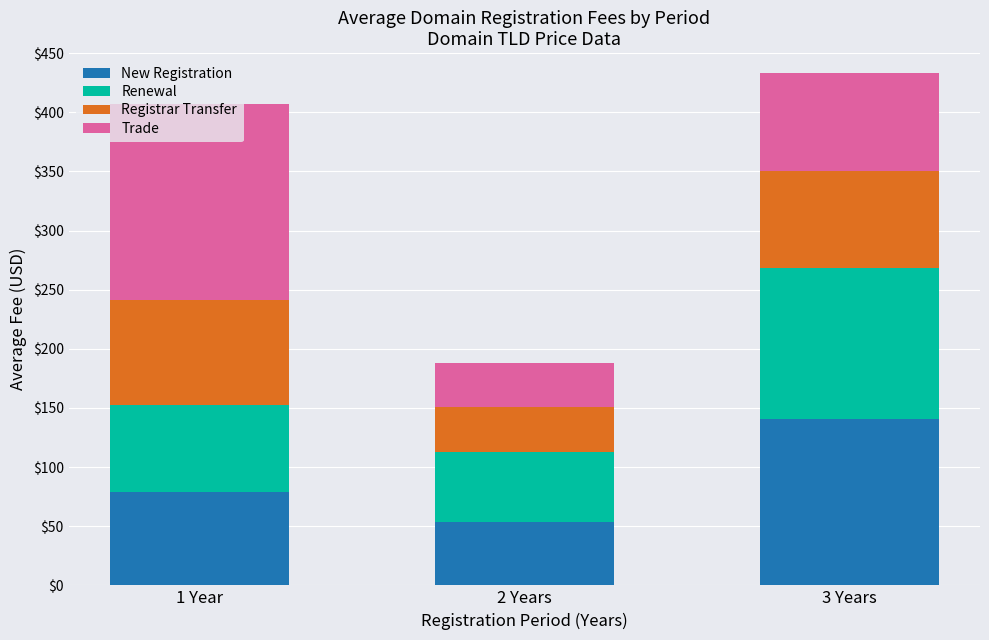

What is the maximum value for New Registration?

140.7